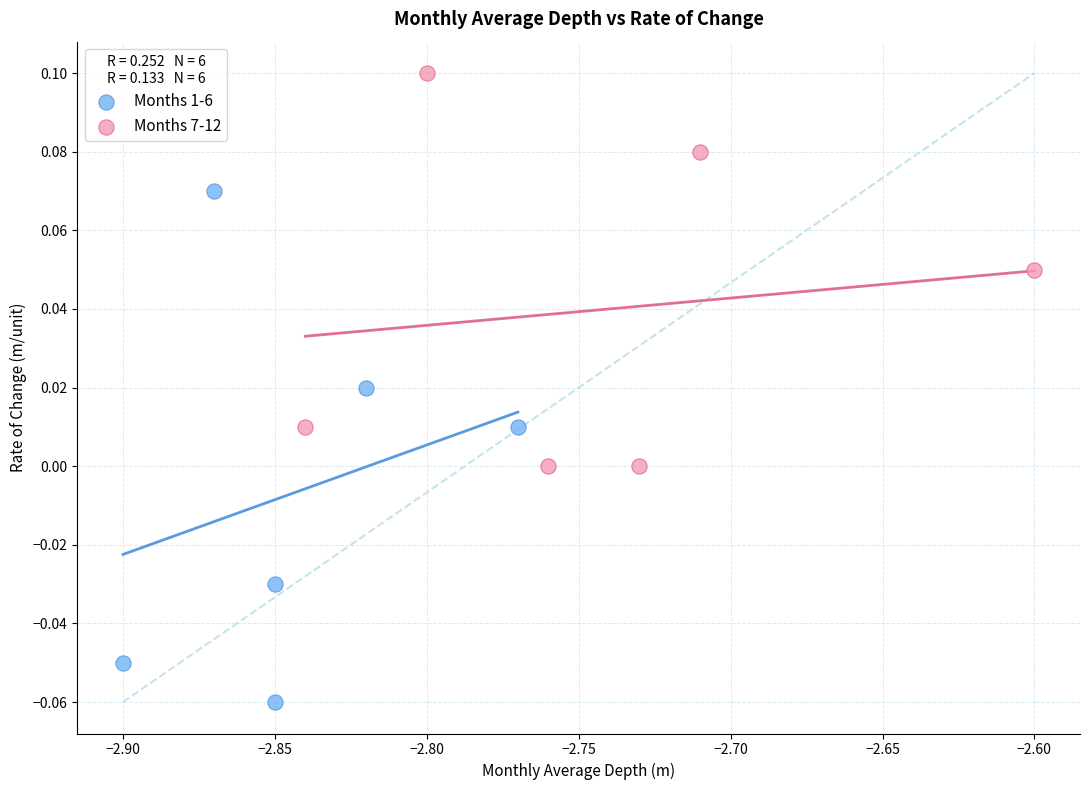

Which series contains the lowest Y value?

Months 1-6